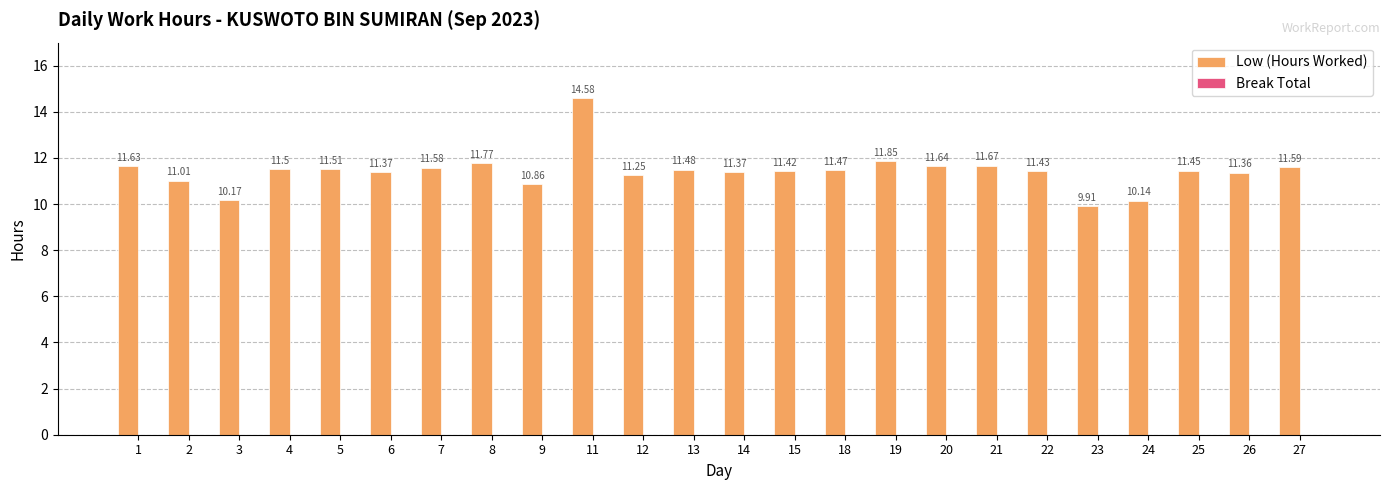

What is the ratio of the value at 8 to the value at 26?

1.0